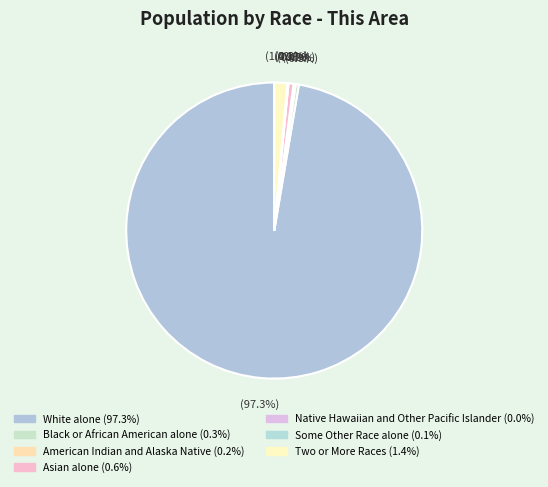

Which category accounts for the majority?

White alone